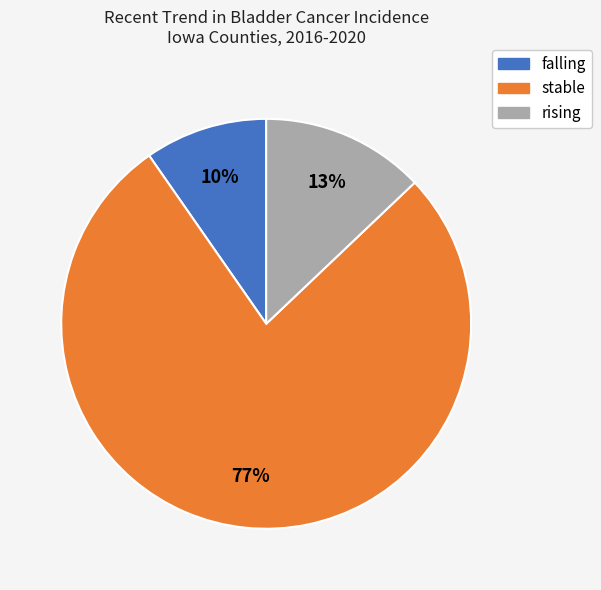

Which category accounts for the majority?

stable